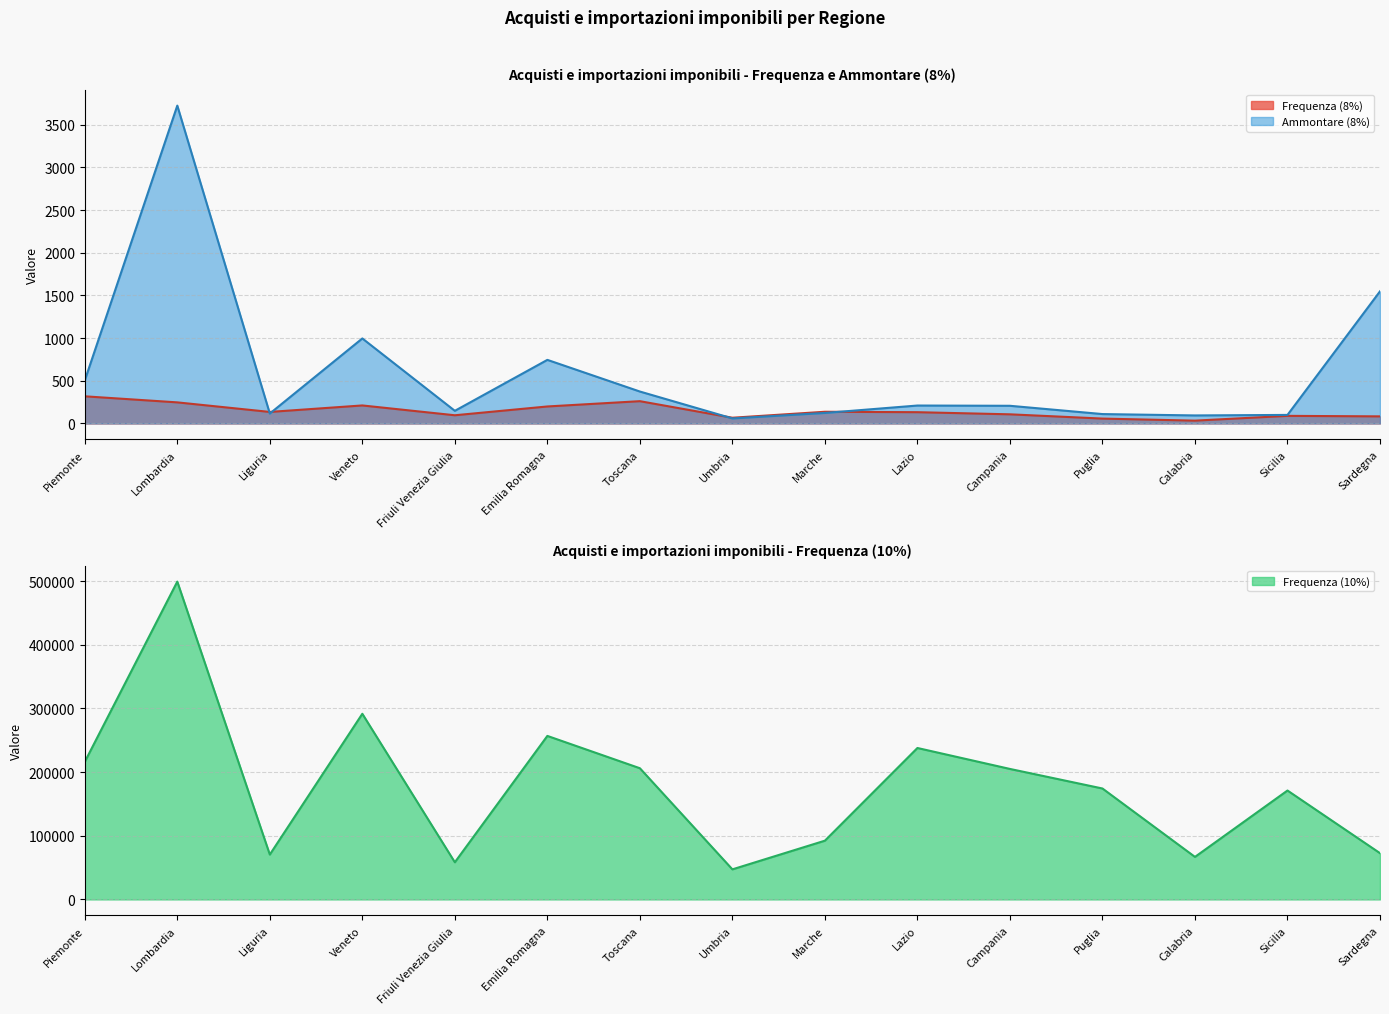

The value of Ammontare (8%) at Umbria is 59. True or false?

True